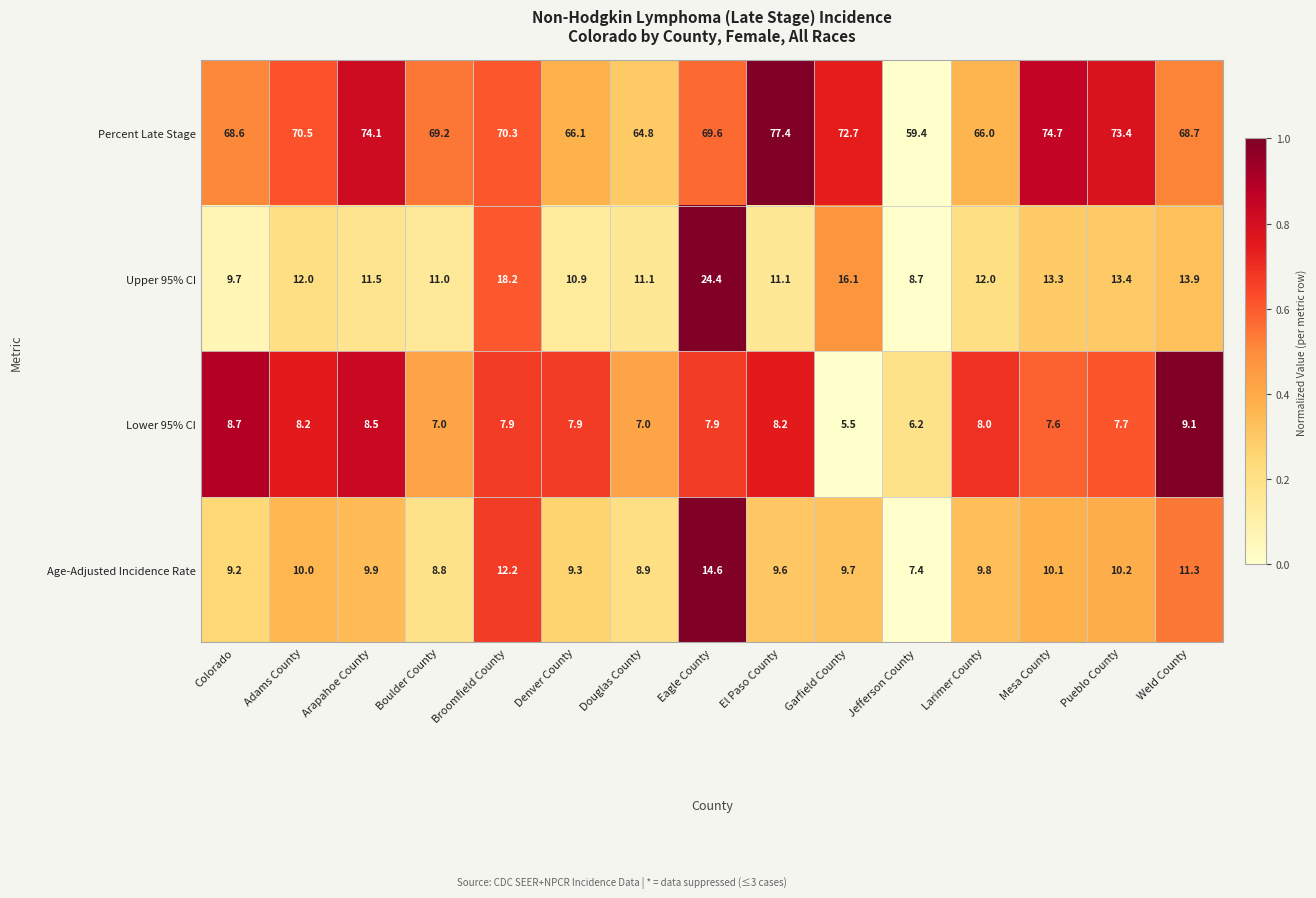

Which series has the widest spread of values?

Age-Adjusted Incidence Rate